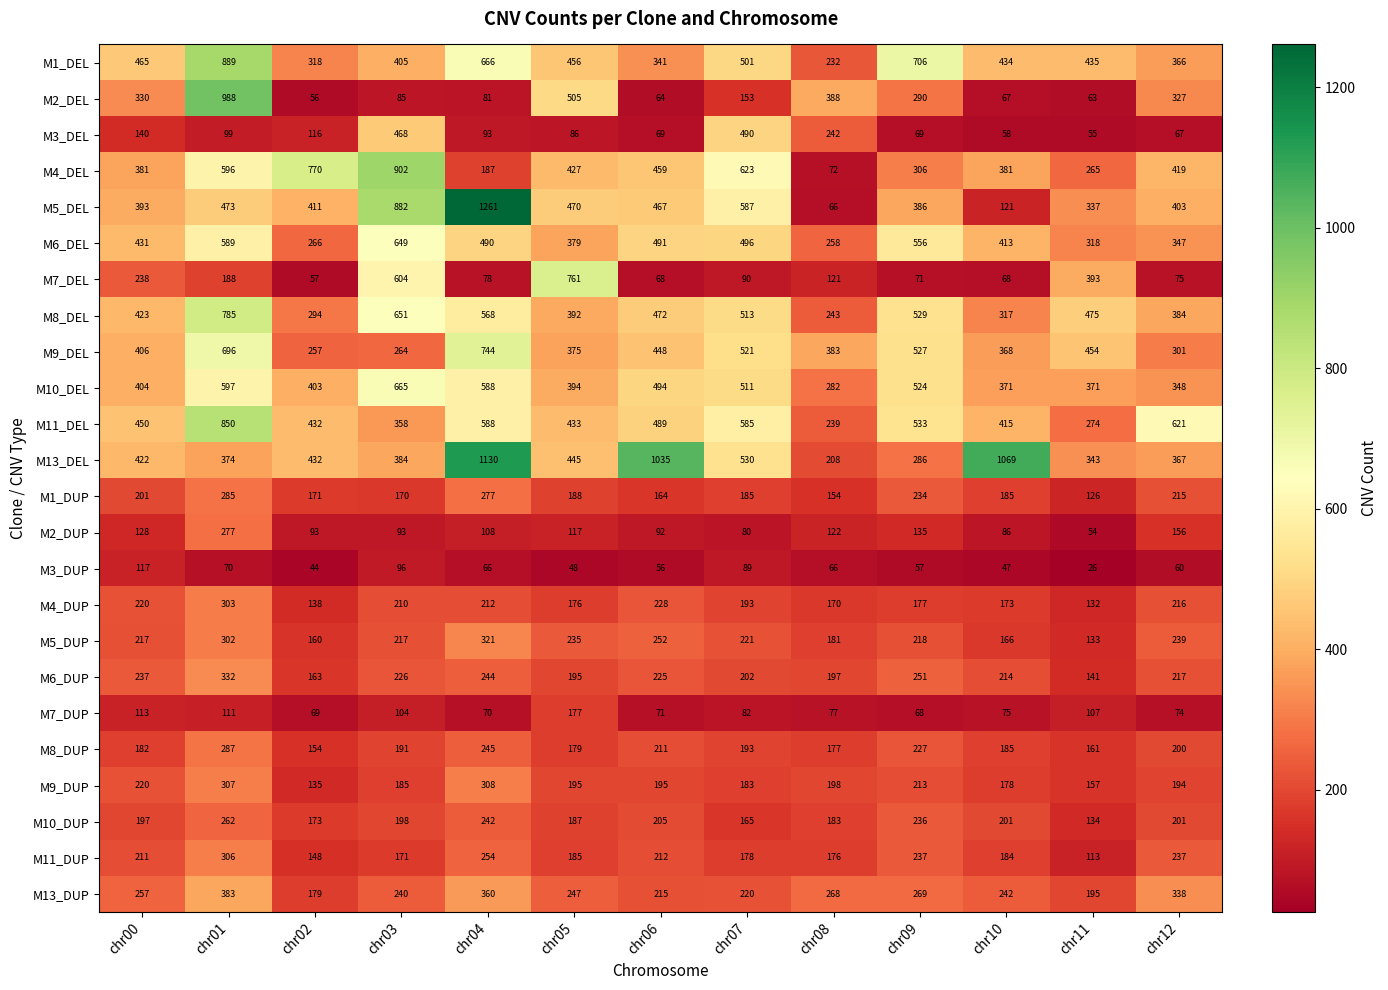

Rank the categories by M13_DUP value from lowest to highest.

chr02, chr11, chr06, chr07, chr03, chr10, chr05, chr00, chr08, chr09, chr12, chr04, chr01